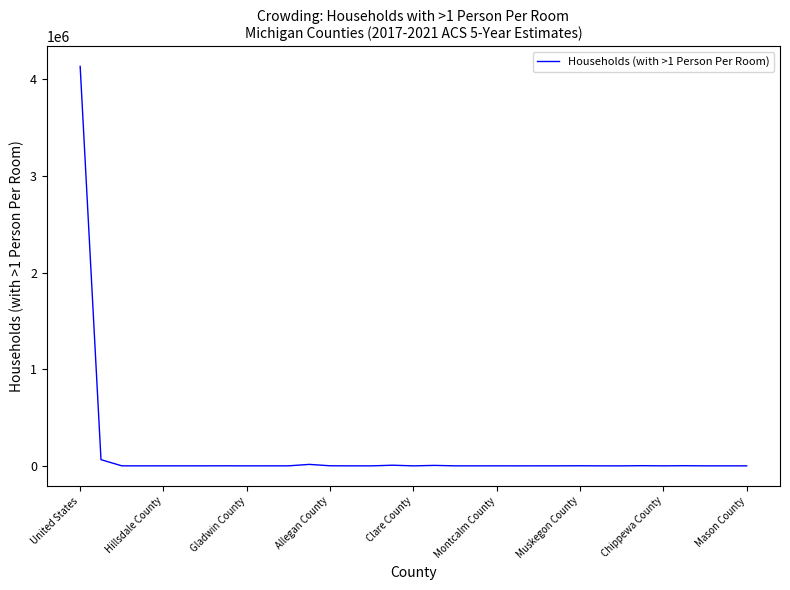

Does the chart have visible grid lines?

No